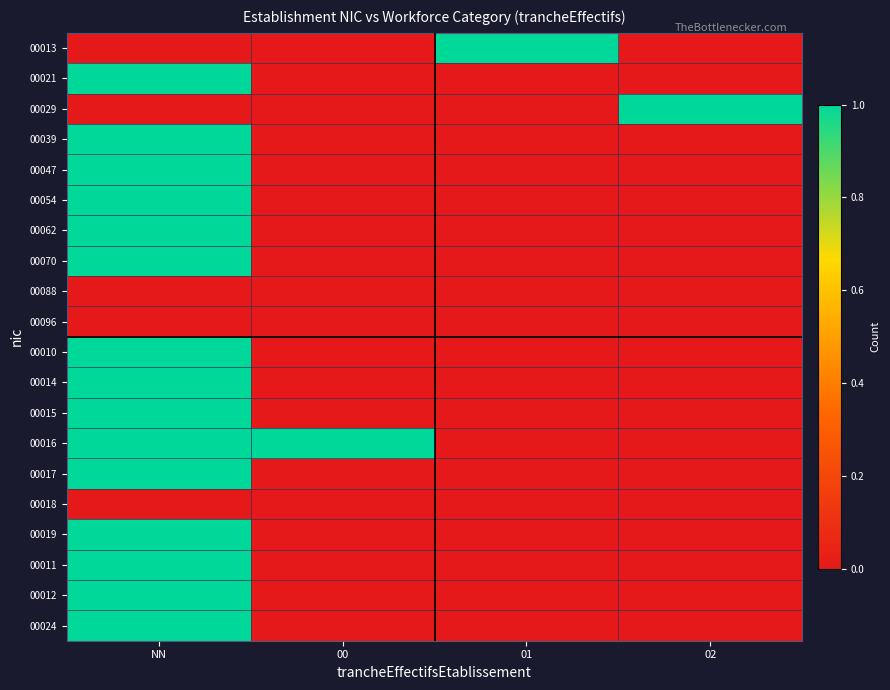

Reading right to left, transcribe all the data shown in this chart.

00013: 02=0	01=1	00=0	NN=0
00021: 02=0	01=0	00=0	NN=1
00029: 02=1	01=0	00=0	NN=0
00039: 02=0	01=0	00=0	NN=1
00047: 02=0	01=0	00=0	NN=1
00054: 02=0	01=0	00=0	NN=1
00062: 02=0	01=0	00=0	NN=1
00070: 02=0	01=0	00=0	NN=1
00088: 02=0	01=0	00=0	NN=0
00096: 02=0	01=0	00=0	NN=0
00010: 02=0	01=0	00=0	NN=1
00014: 02=0	01=0	00=0	NN=1
00015: 02=0	01=0	00=0	NN=1
00016: 02=0	01=0	00=1	NN=1
00017: 02=0	01=0	00=0	NN=1
00018: 02=0	01=0	00=0	NN=0
00019: 02=0	01=0	00=0	NN=1
00011: 02=0	01=0	00=0	NN=1
00012: 02=0	01=0	00=0	NN=1
00024: 02=0	01=0	00=0	NN=1